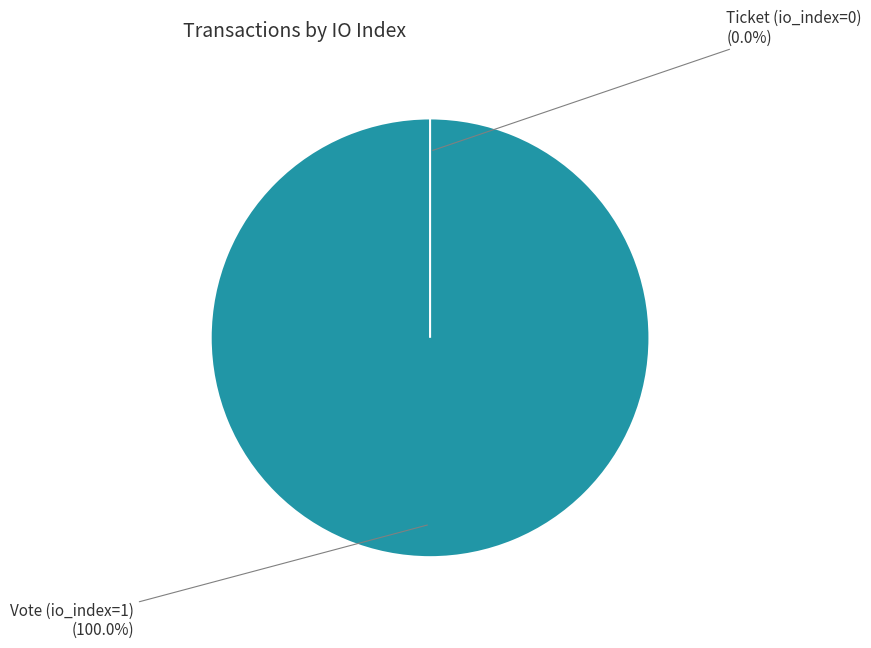

Does any single category account for the majority?

Yes